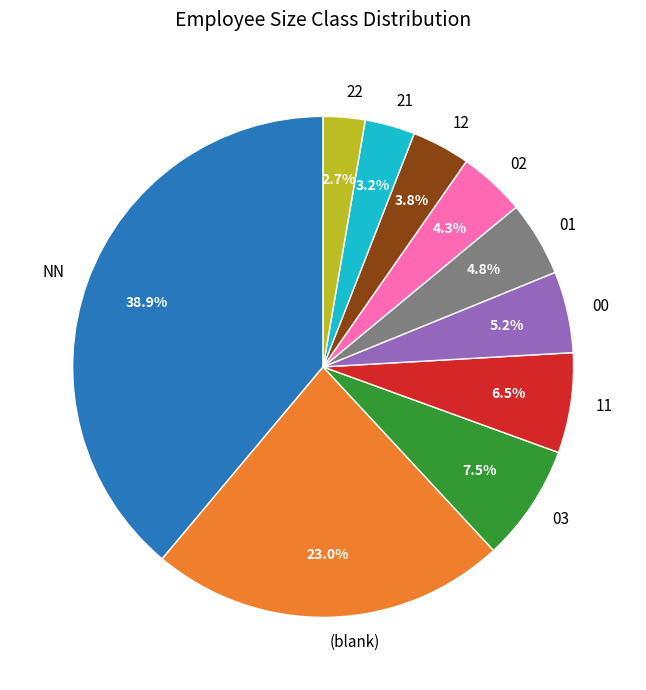

The 12 slice represents 12% of the pie. True or false?

False